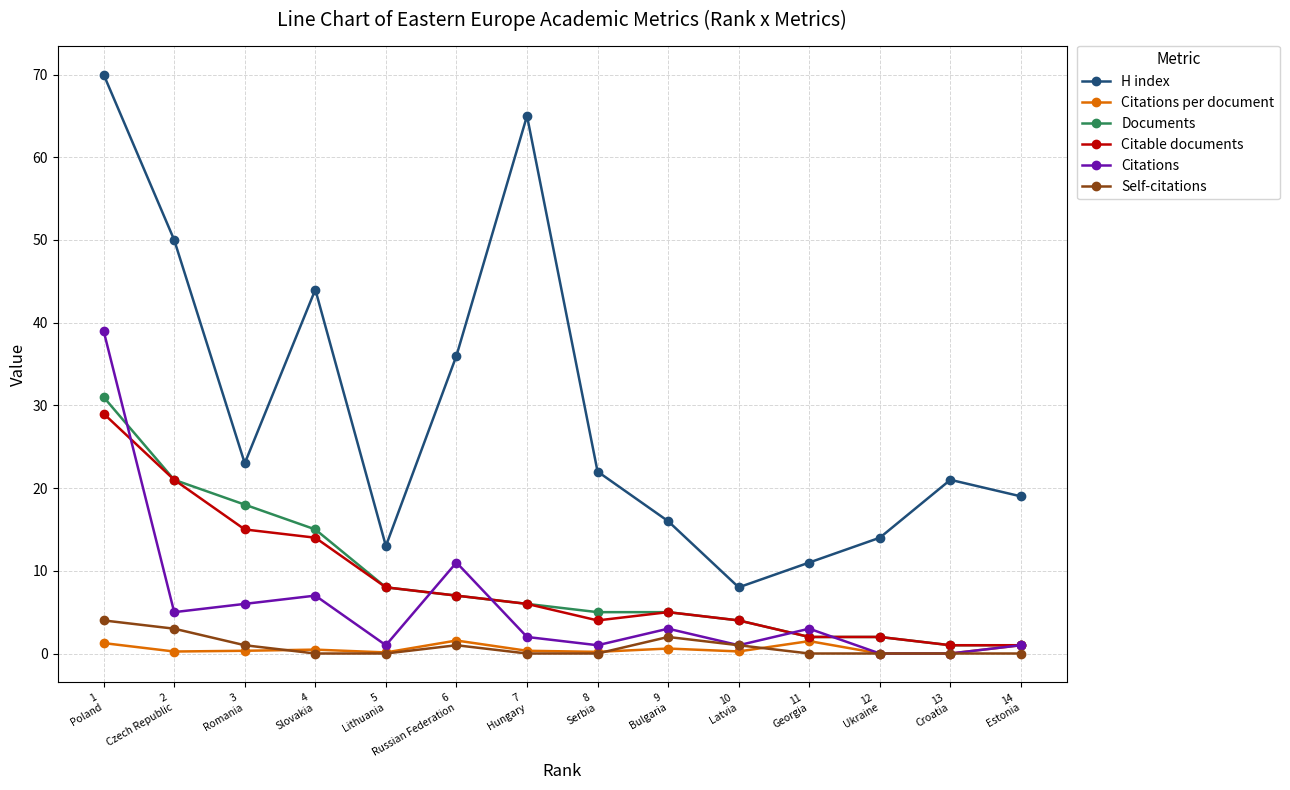

Which series has the largest range (max minus min)?

H index